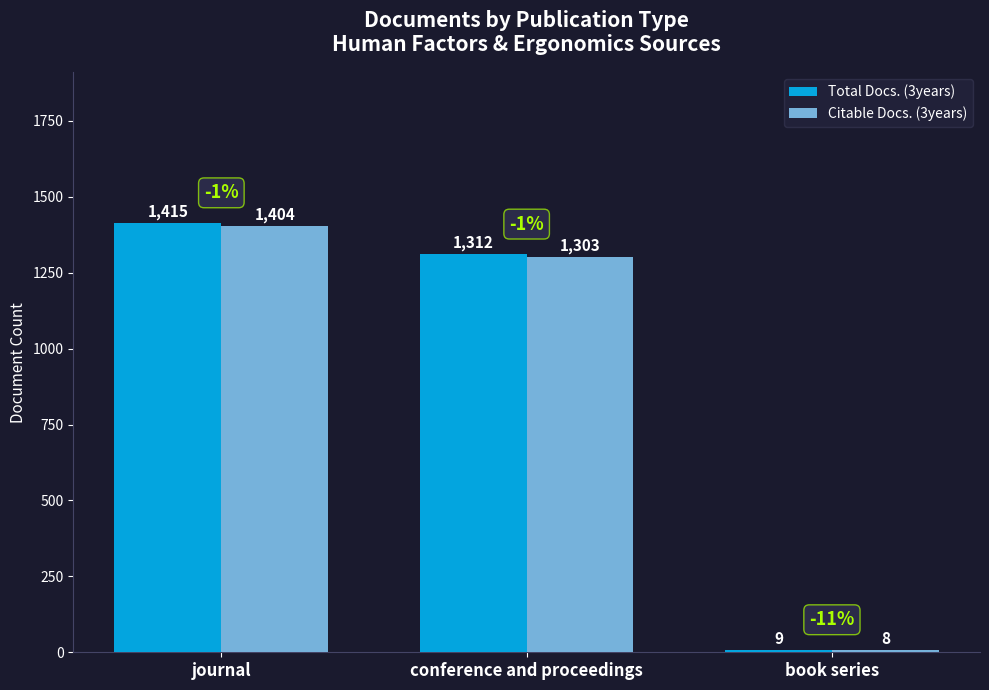

What are all the series names shown in the legend?

Total Docs. (3years), Citable Docs. (3years)